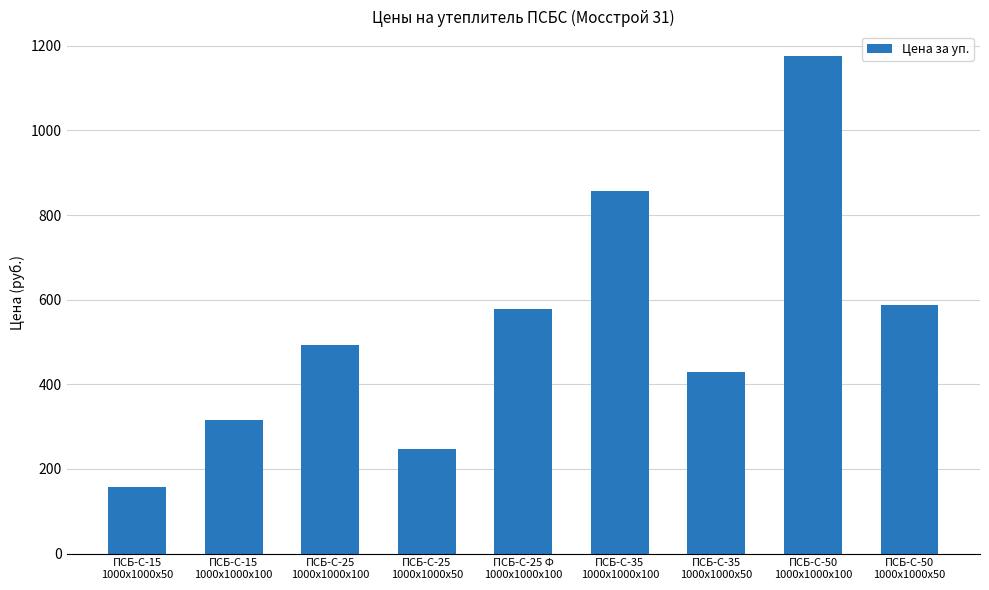

Read the value at ПСБ-С-25
1000x1000x50.

246.0